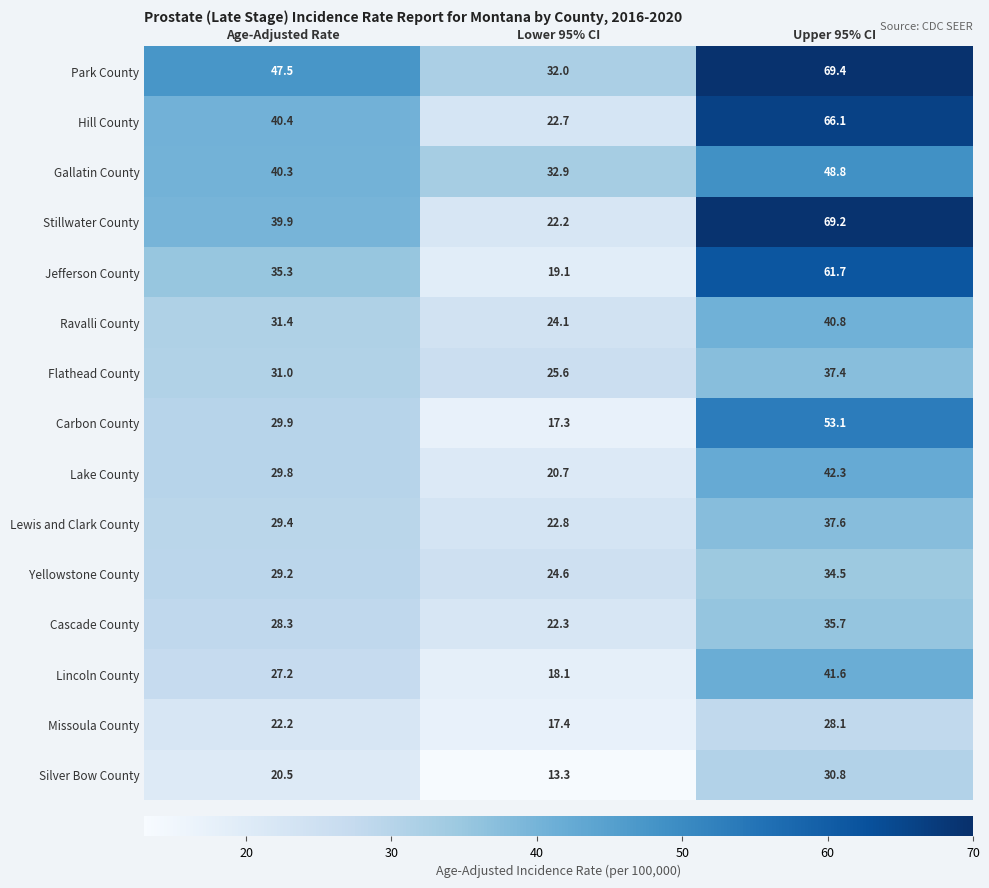

What is the smallest value displayed?

13.3